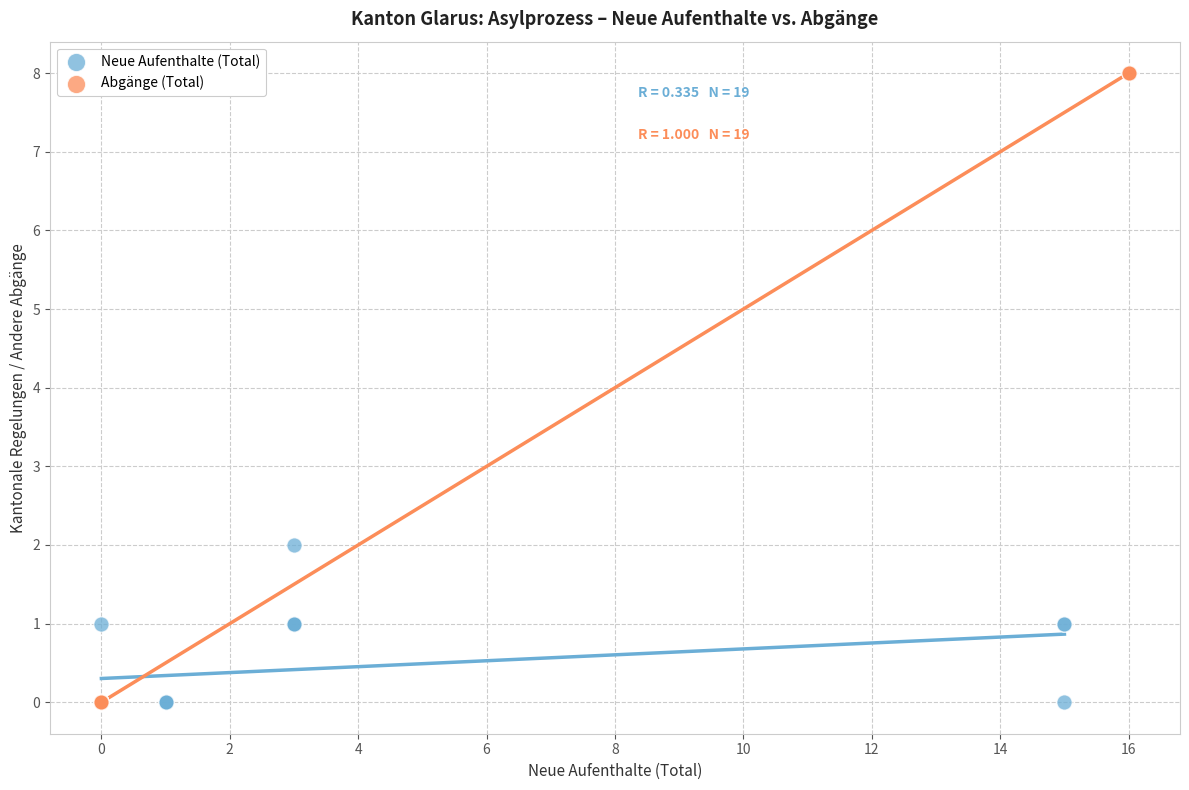

What are all the series names shown in the legend?

Neue Aufenthalte (Total), Abgänge (Total)